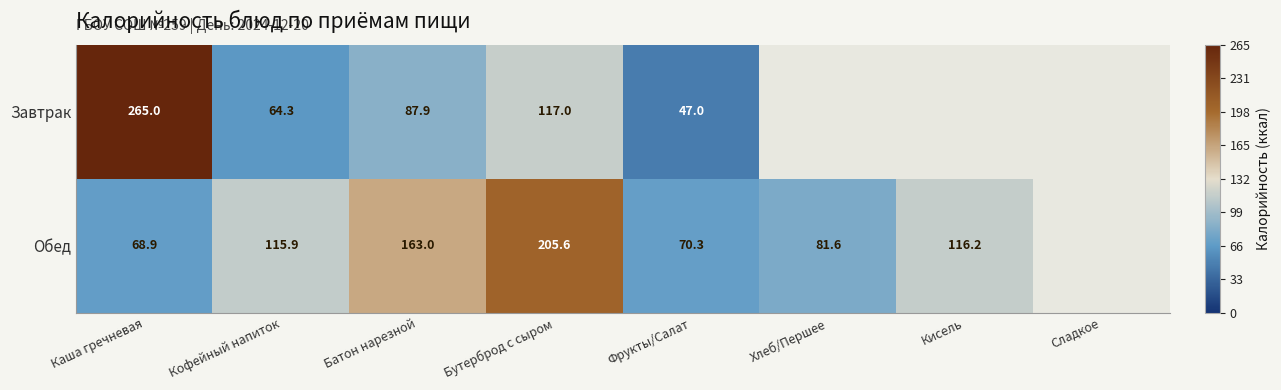

How many series are shown in this chart?

2